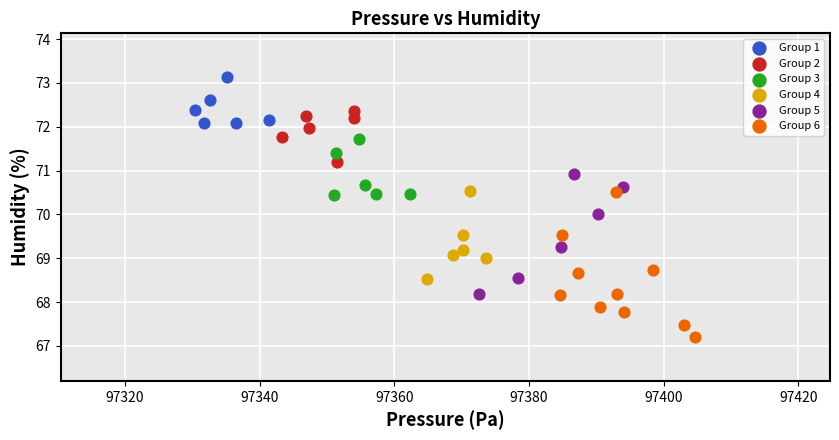

Which series has the widest spread of Y values?

Group 6